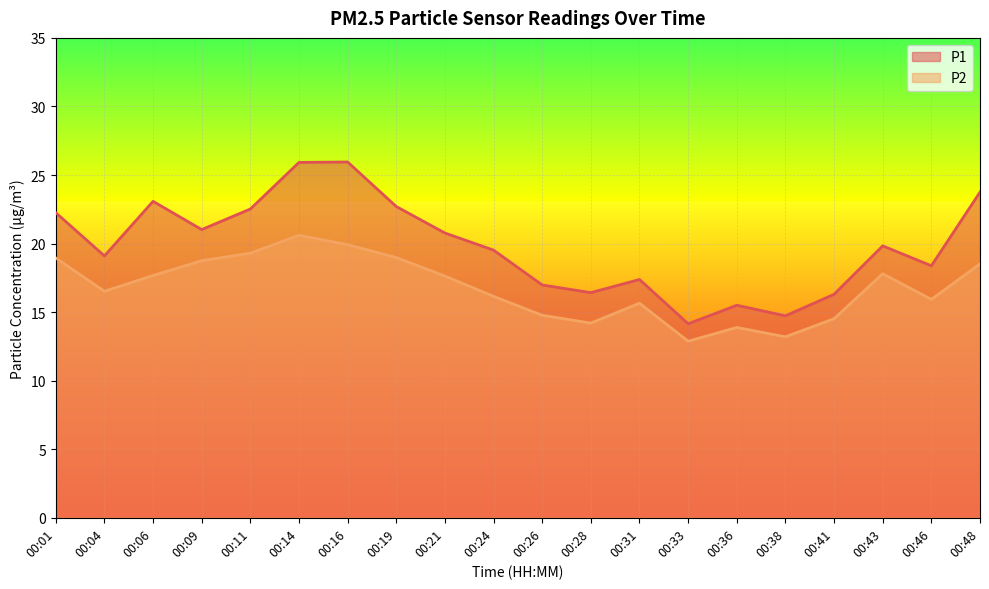

List the labels in order of P2 value, largest first.

00:14, 00:16, 00:11, 00:19, 00:01, 00:09, 00:48, 00:43, 00:06, 00:21, 00:04, 00:24, 00:46, 00:31, 00:26, 00:41, 00:28, 00:36, 00:38, 00:33